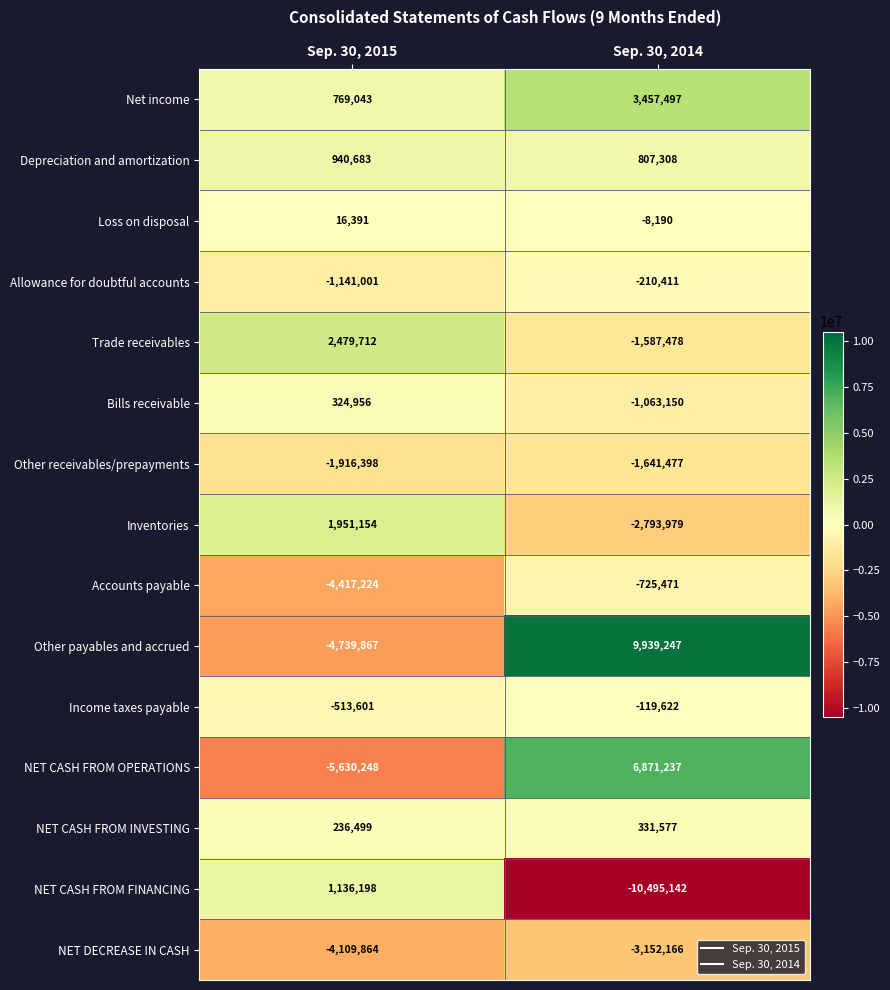

Where is Income taxes payable nearest to the value -316611?

Sep. 30, 2014